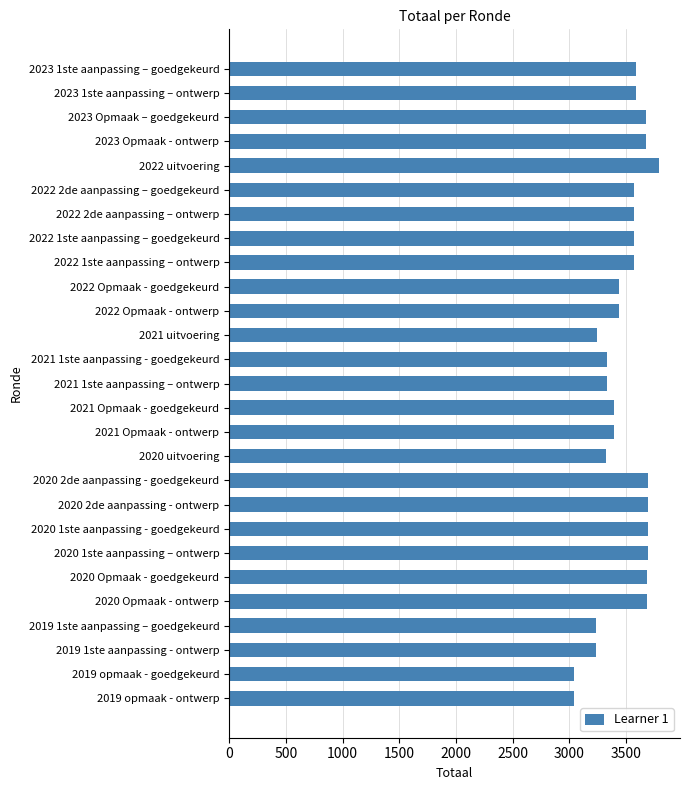

Does the chart contain stacked bars?

No